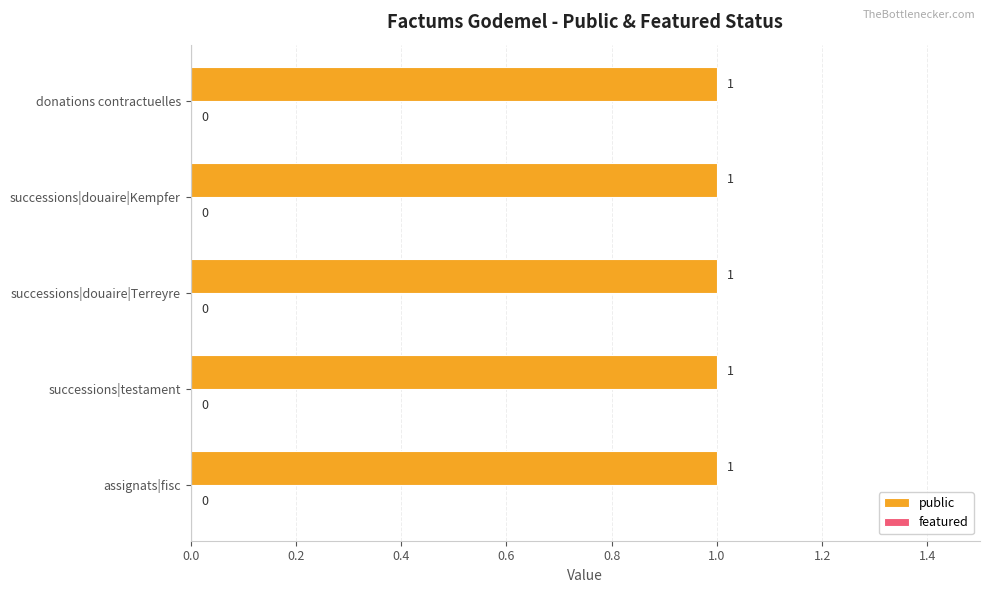

What is the label of the 2nd bar from the right?

successions|douaire|Kempfer